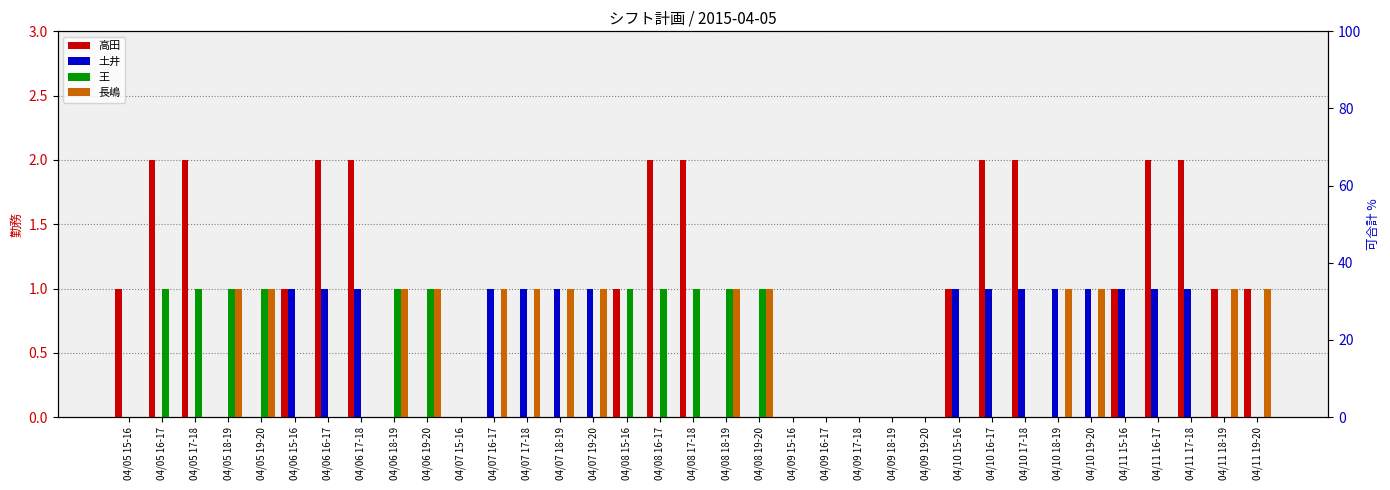

Which series has the largest total across all categories?

高田